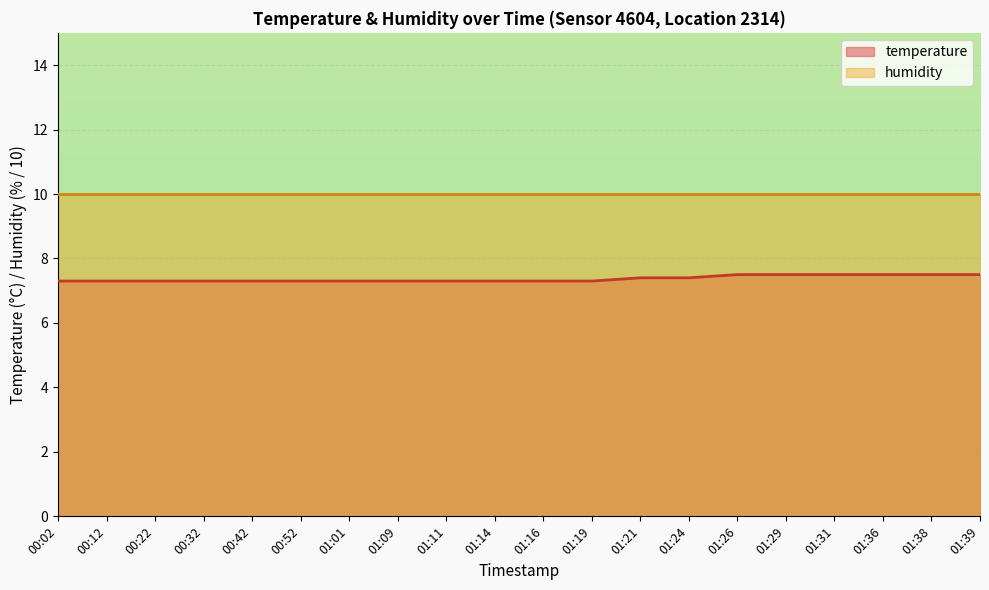

What position from the right is 01:39?

1